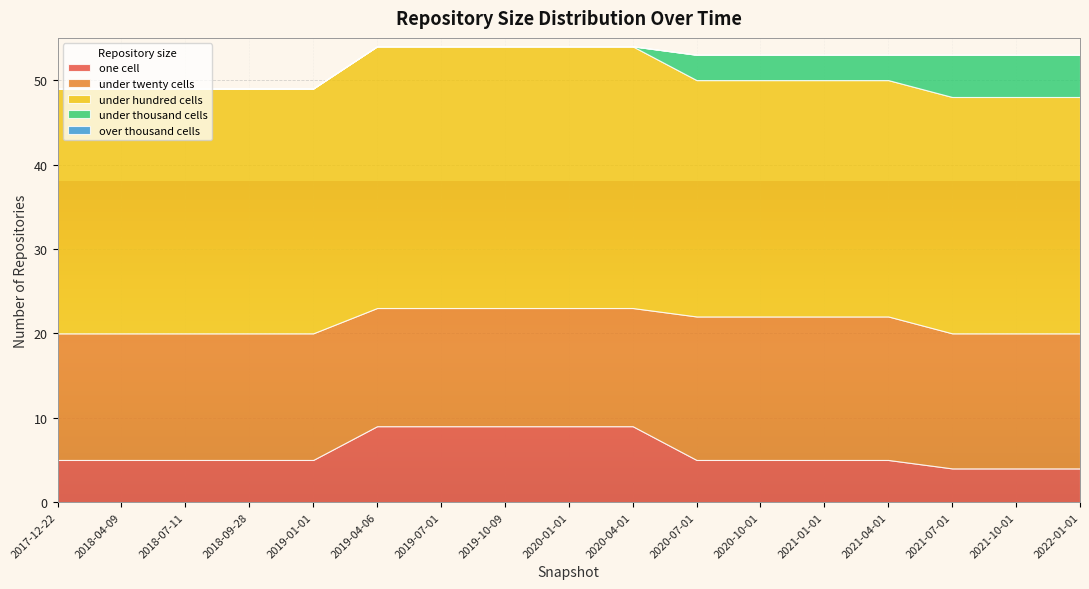

The under_hundred_cells series shows 29 at 2018-07-11. True or false?

True